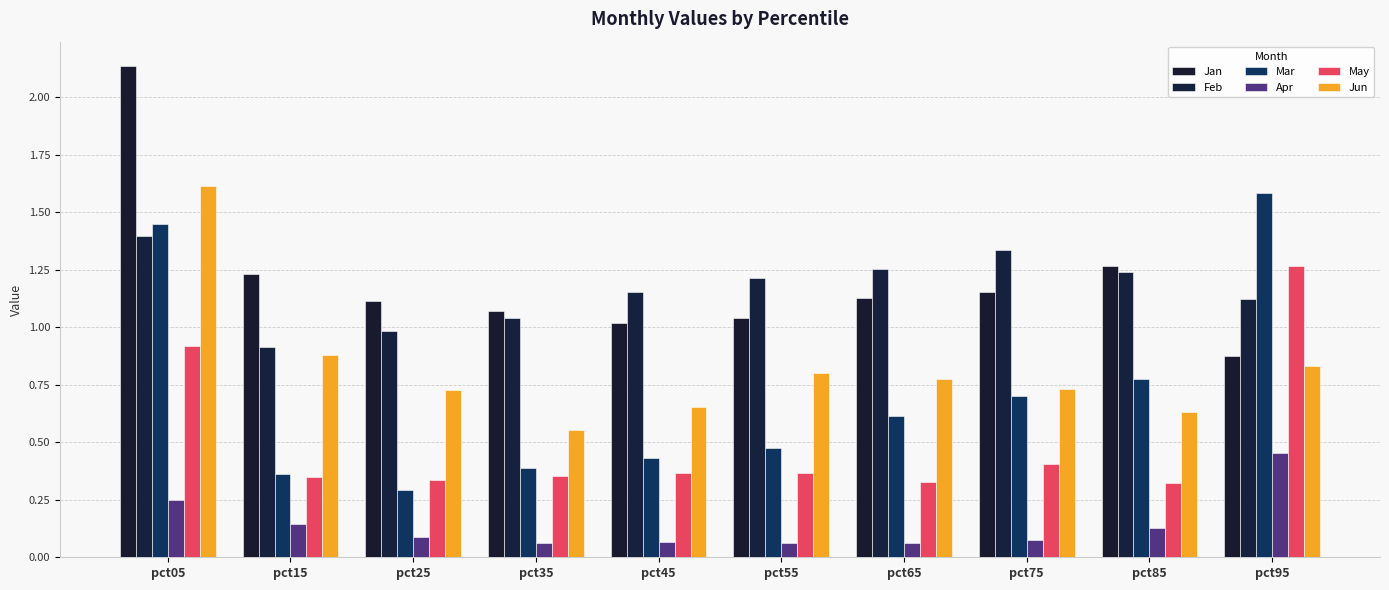

At how many categories does at least one series exceed 1?

10